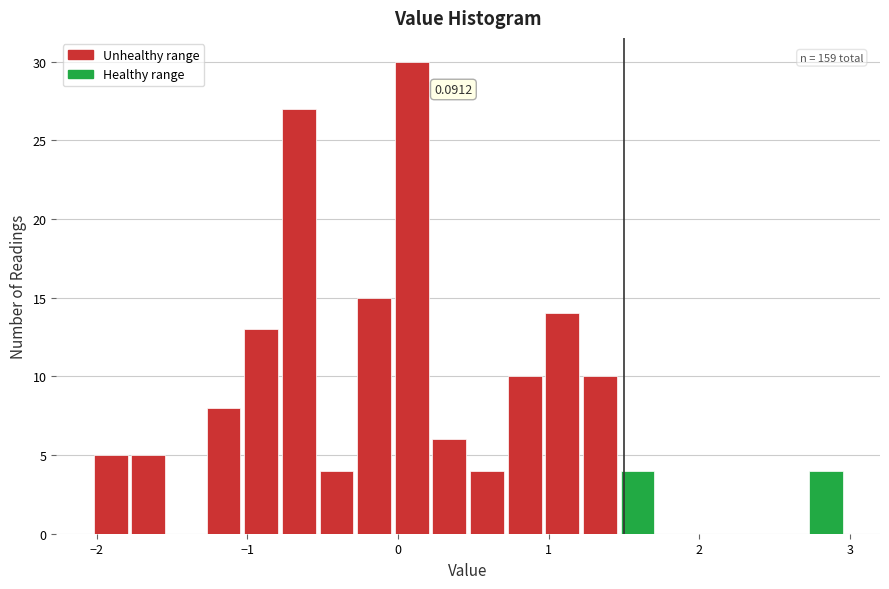

Read against the x-axis, roughly where is the centre of the tallest bar?

0.1